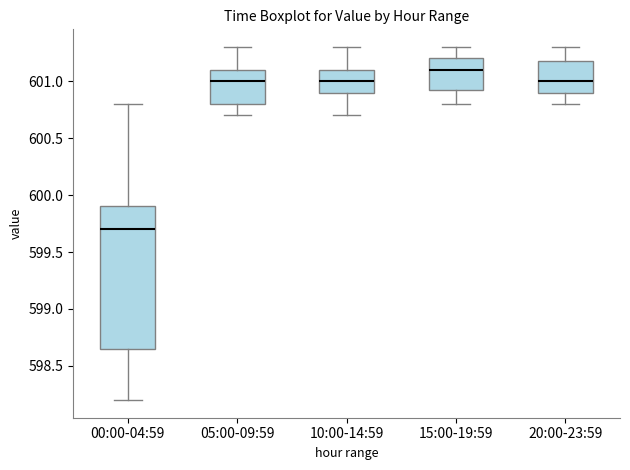

Which box has the highest median line?

15:00-19:59